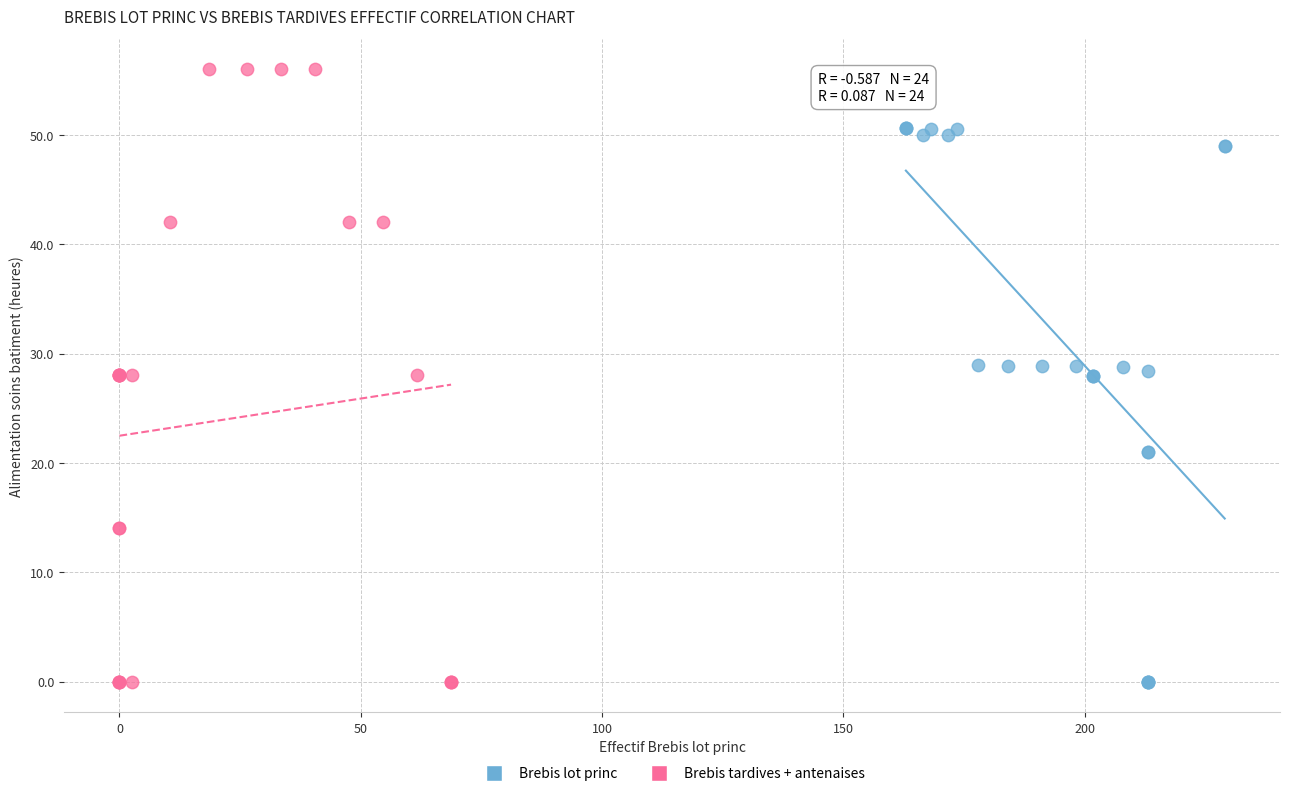

Which series reaches the maximum Y coordinate?

Brebis tardives + antenaises